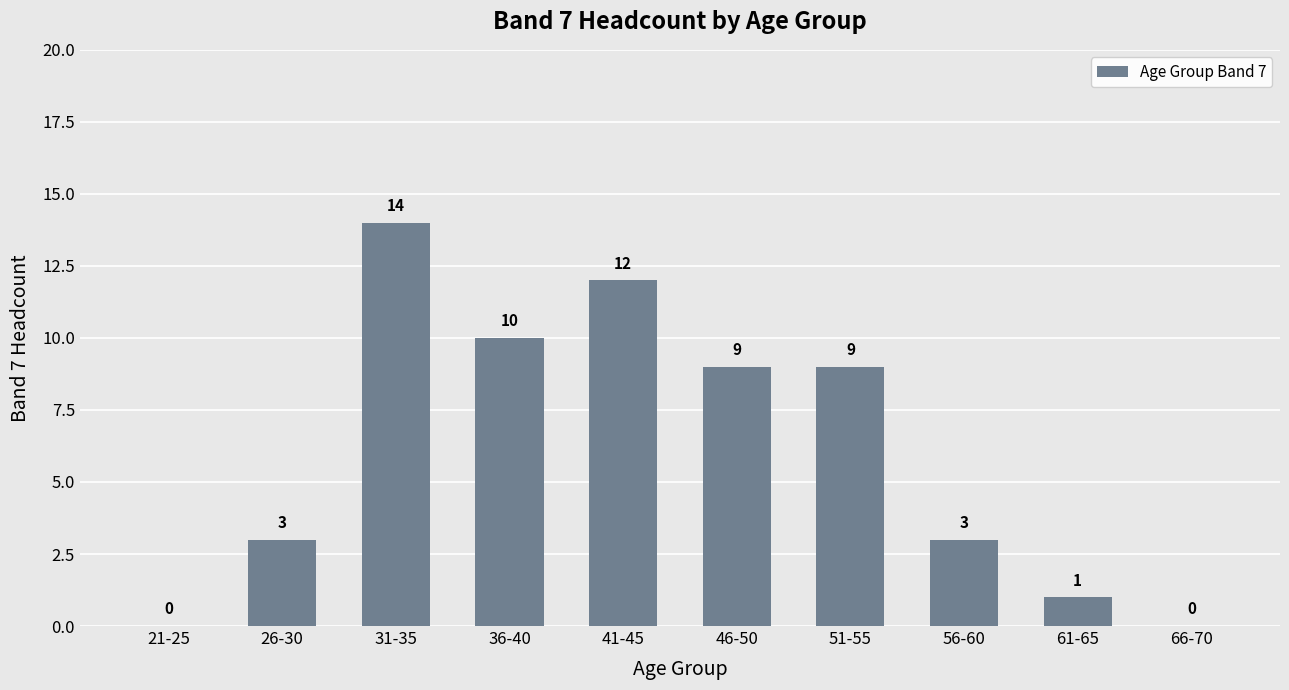

Count the number of categories in the chart.

10